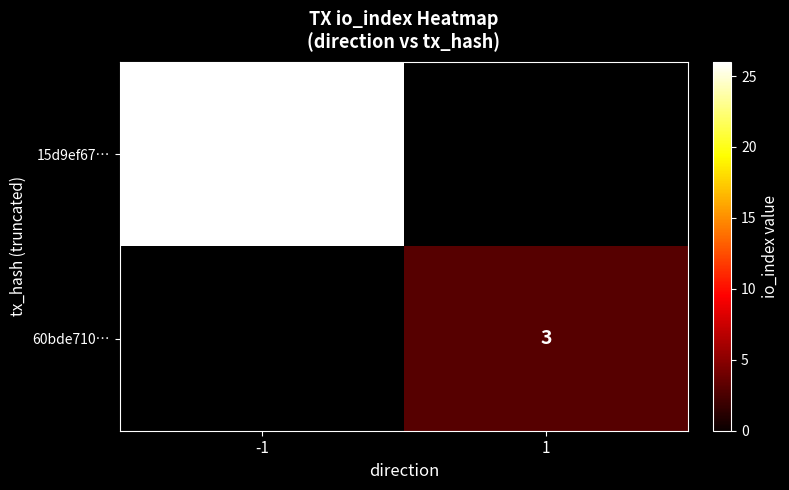

The 60bde710… series shows 4.5 at 1. True or false?

False